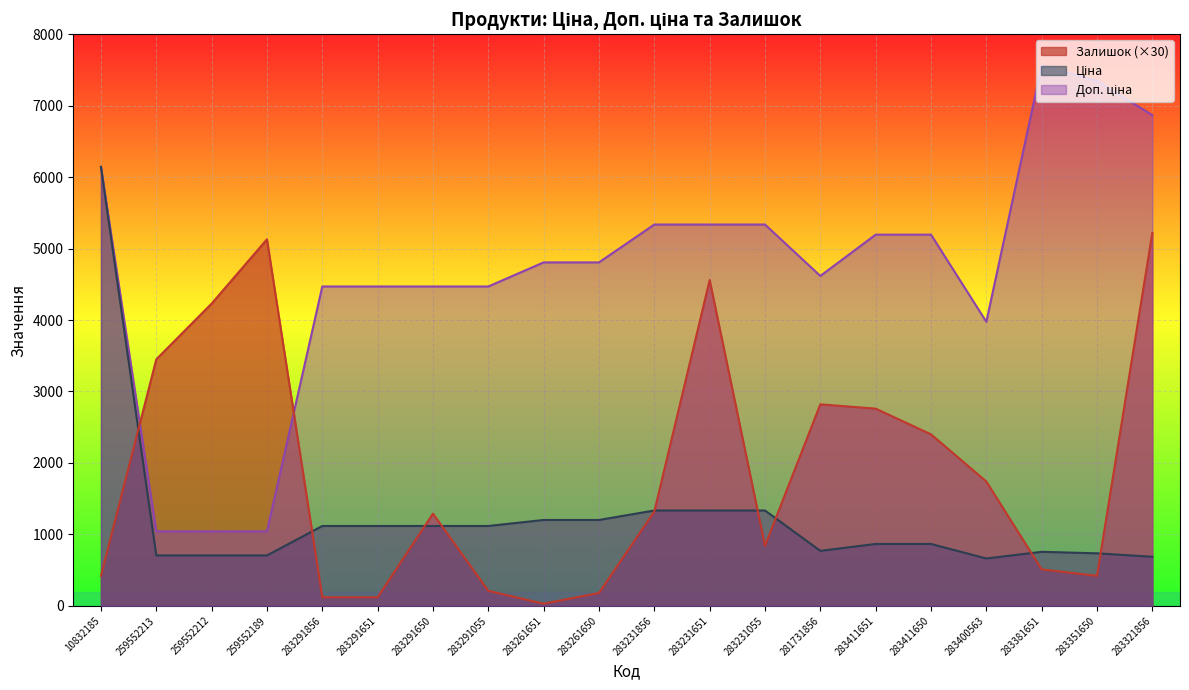

At which category is the sum across all series the highest?

283321856